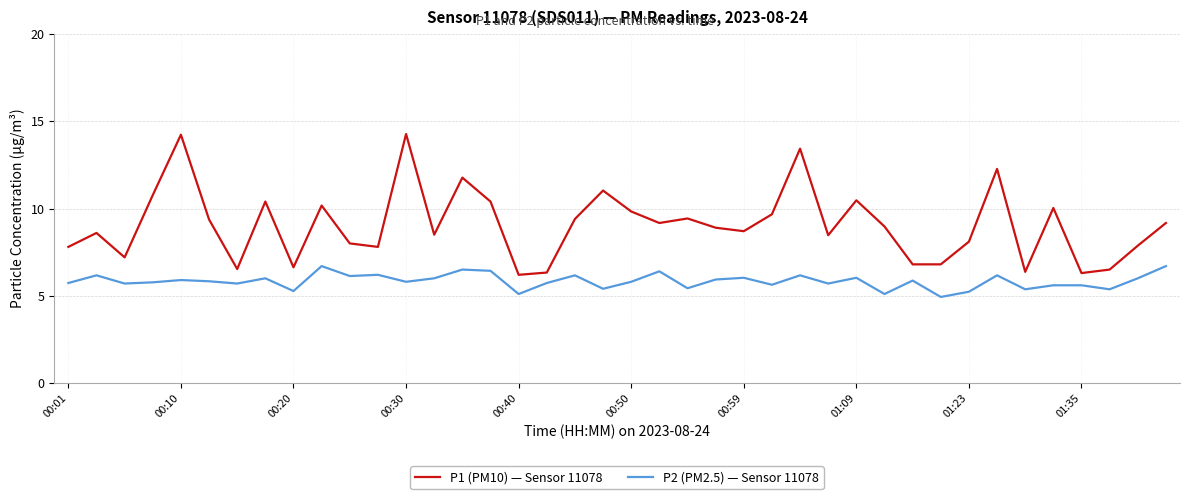

What is the difference between the maximum and minimum values in the P1 (PM10) — Sensor 11078 series?

8.1